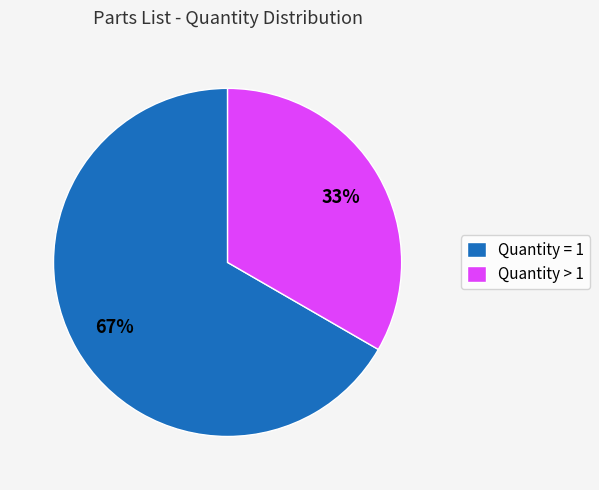

What is the largest slice in the pie chart?

Quantity = 1